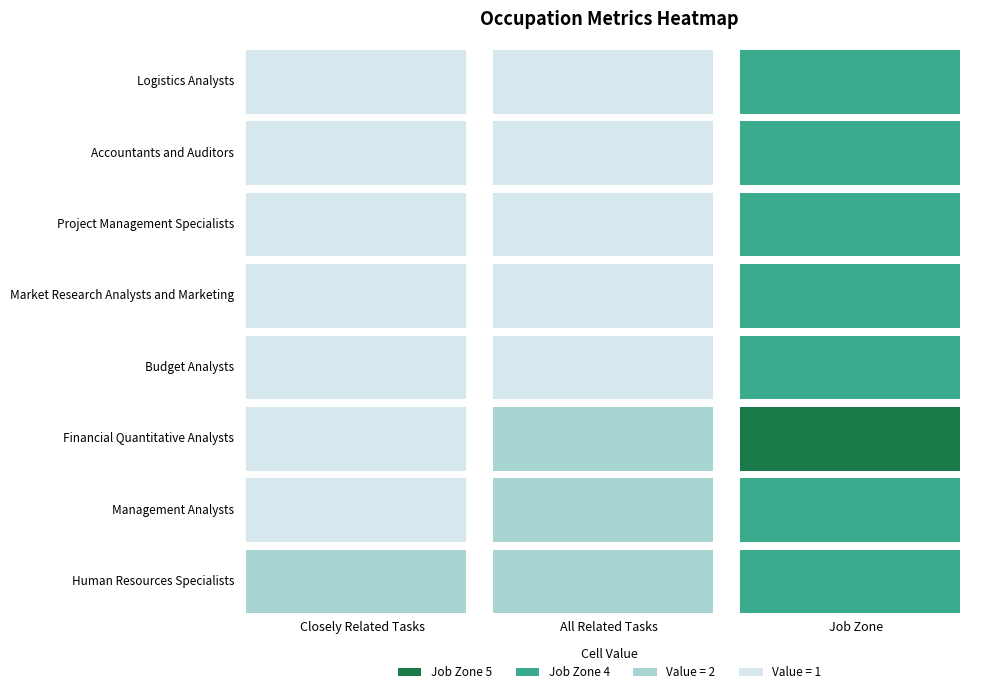

Between 1 and 2, which is larger?

2